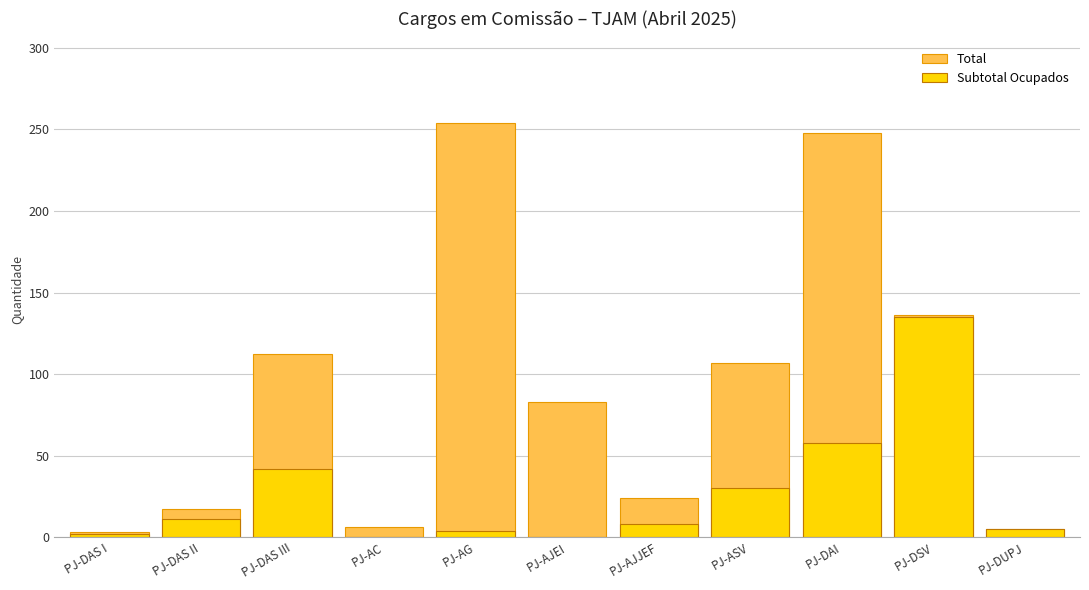

Reading left to right, list all the values displayed in this chart.

Total: 3	17	112	6	254	83	24	107	248	136	5
Subtotal Ocupados: 2	11	42	0	4	0	8	30	58	135	5